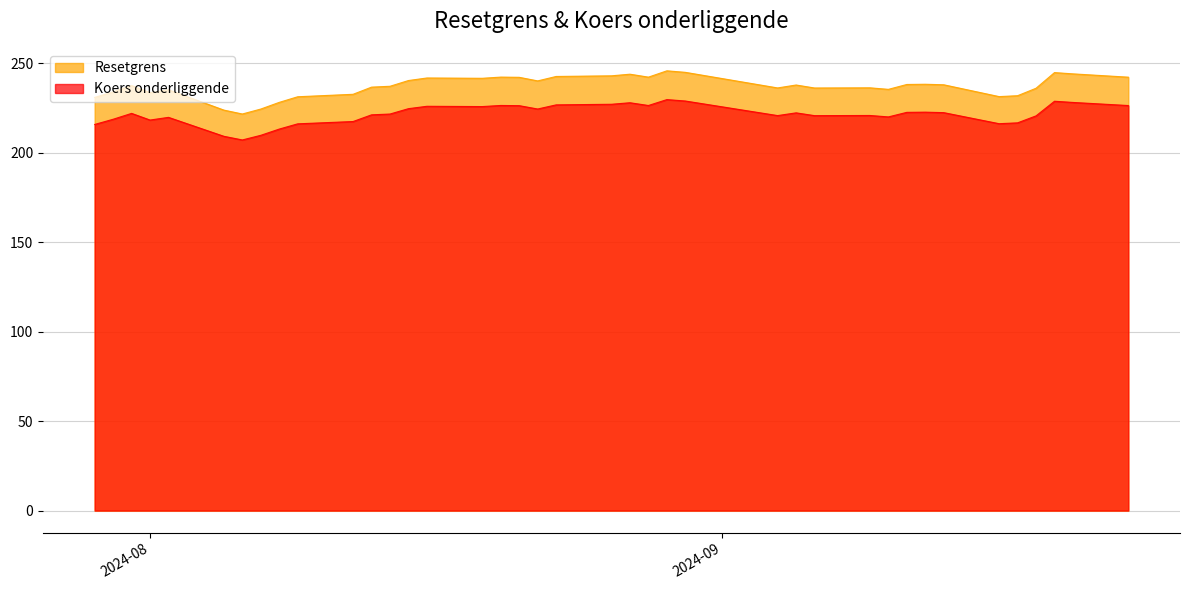

What is the smallest value displayed?

207.2